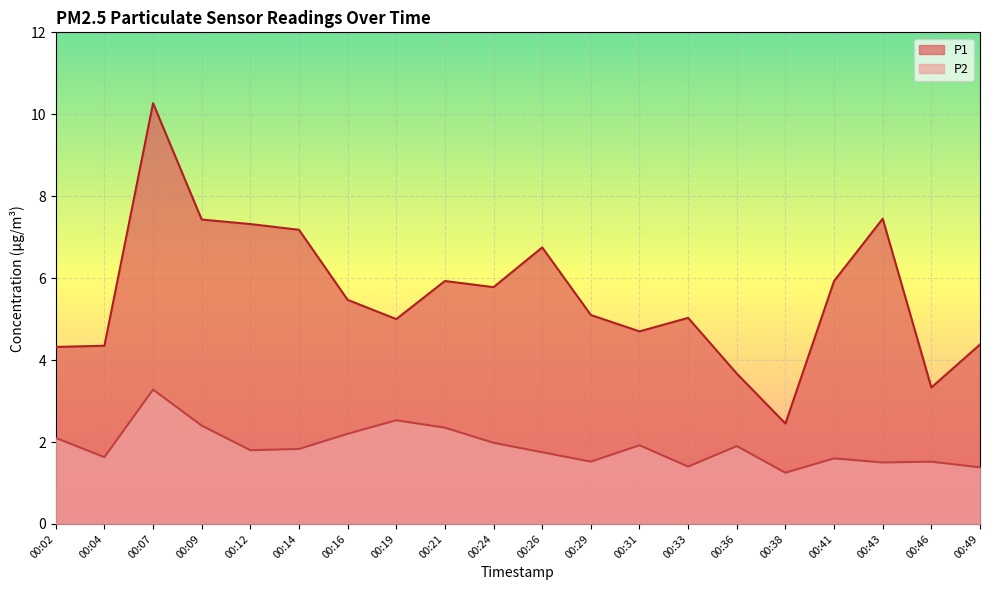

What is the value of the P2 point at the 5th from the left?

1.8